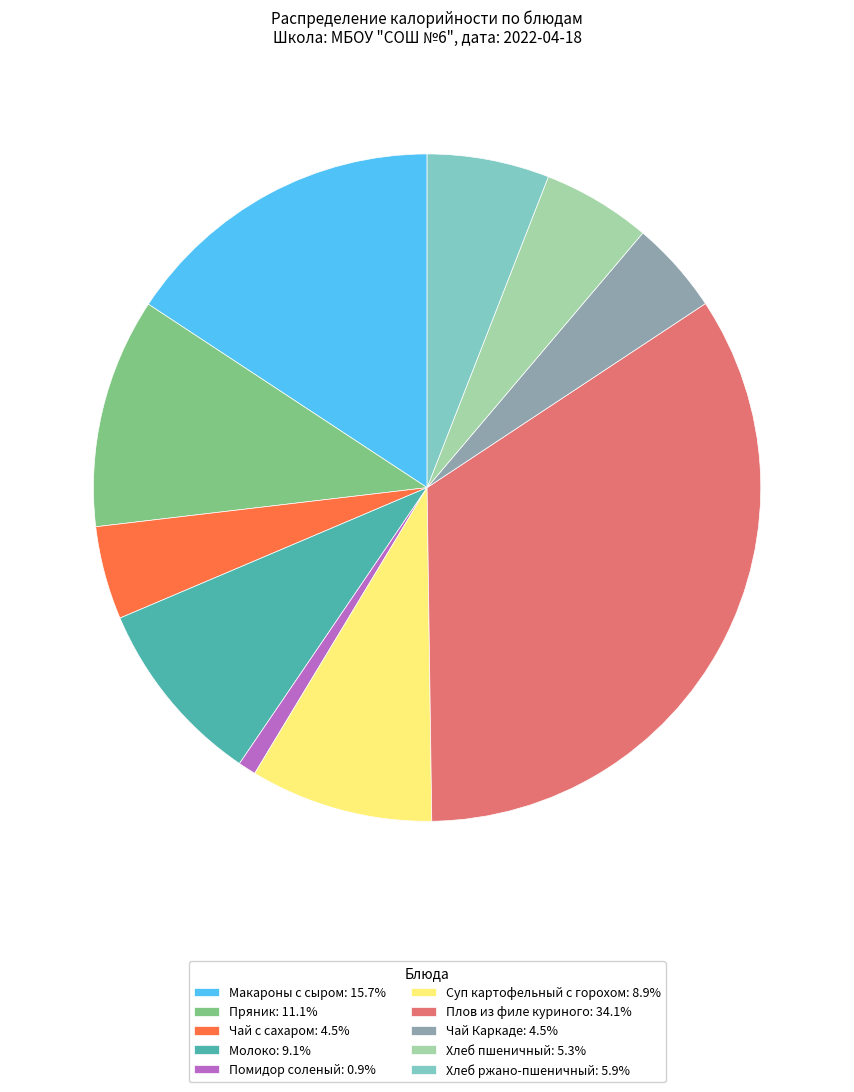

True or false: Суп картофельный с горохом accounts for 2% of the total.

False